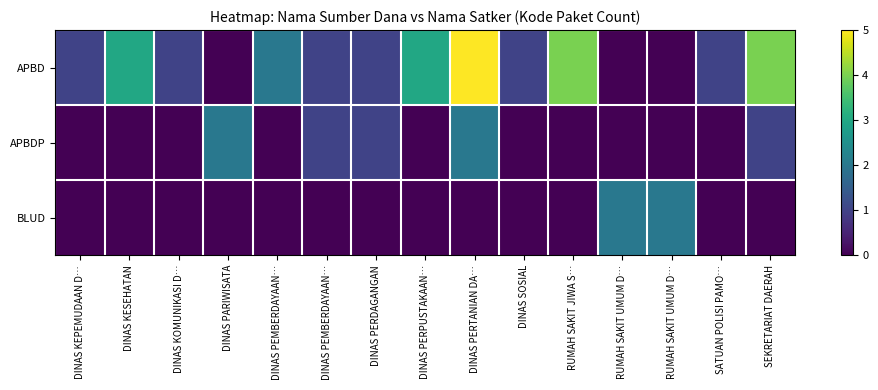

Which series has the largest total across all categories?

row_0